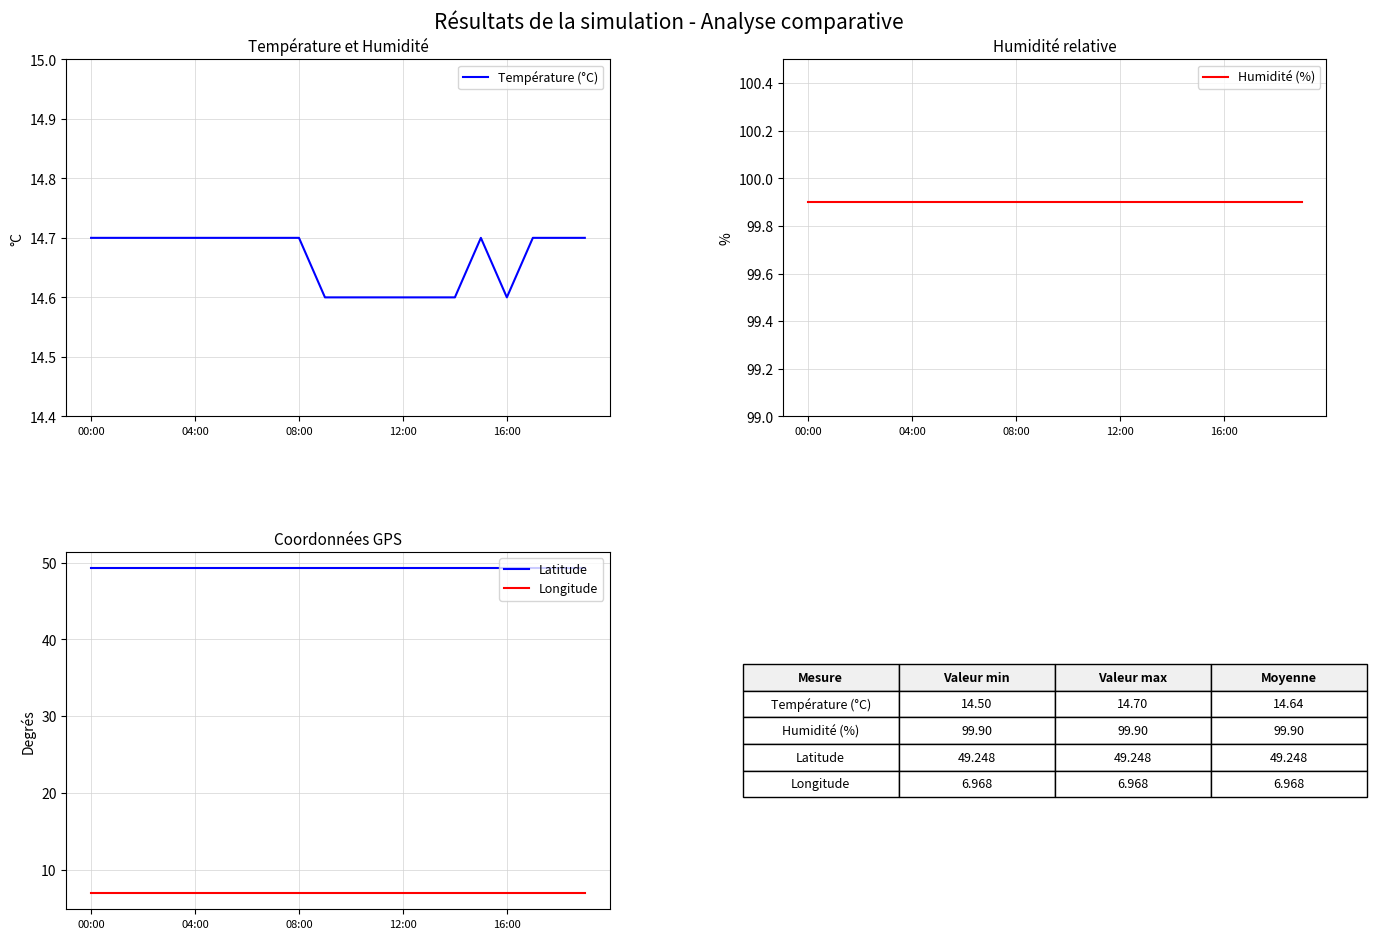

How many interior local valleys does the Température (°C) series have?

1